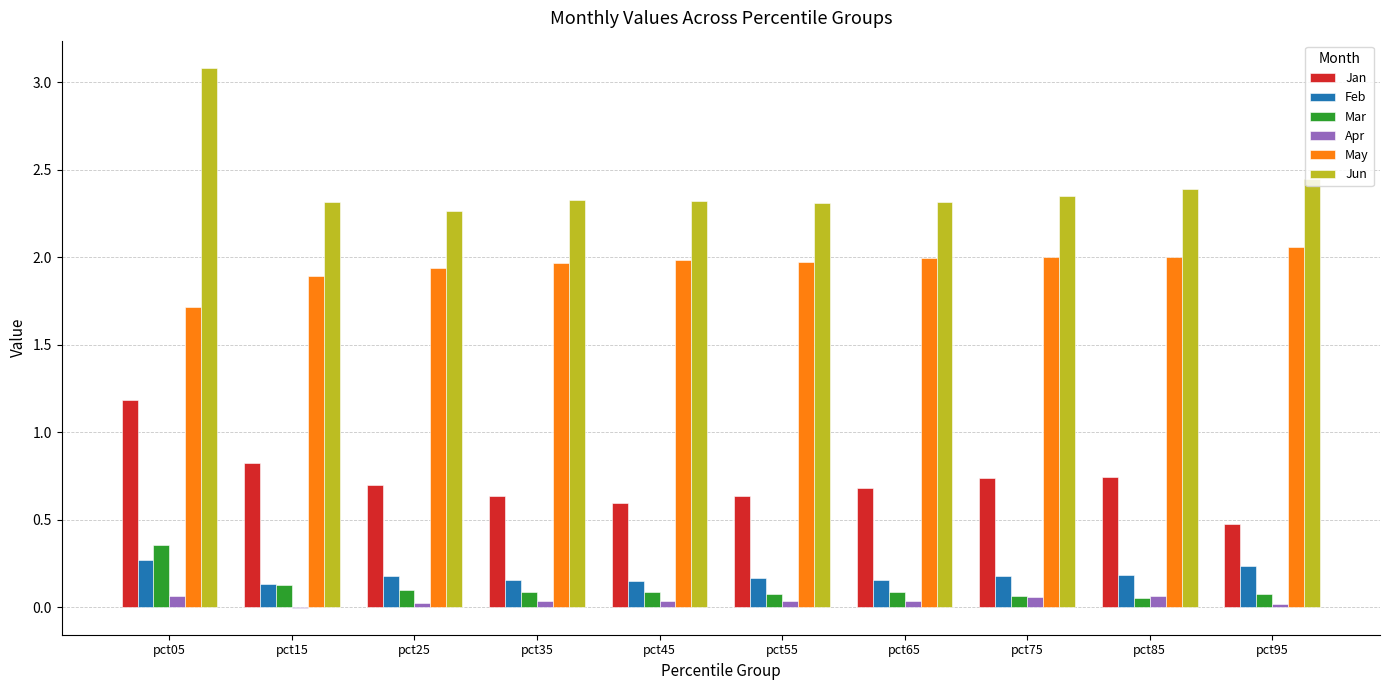

What is the sum of all May values?

19.5